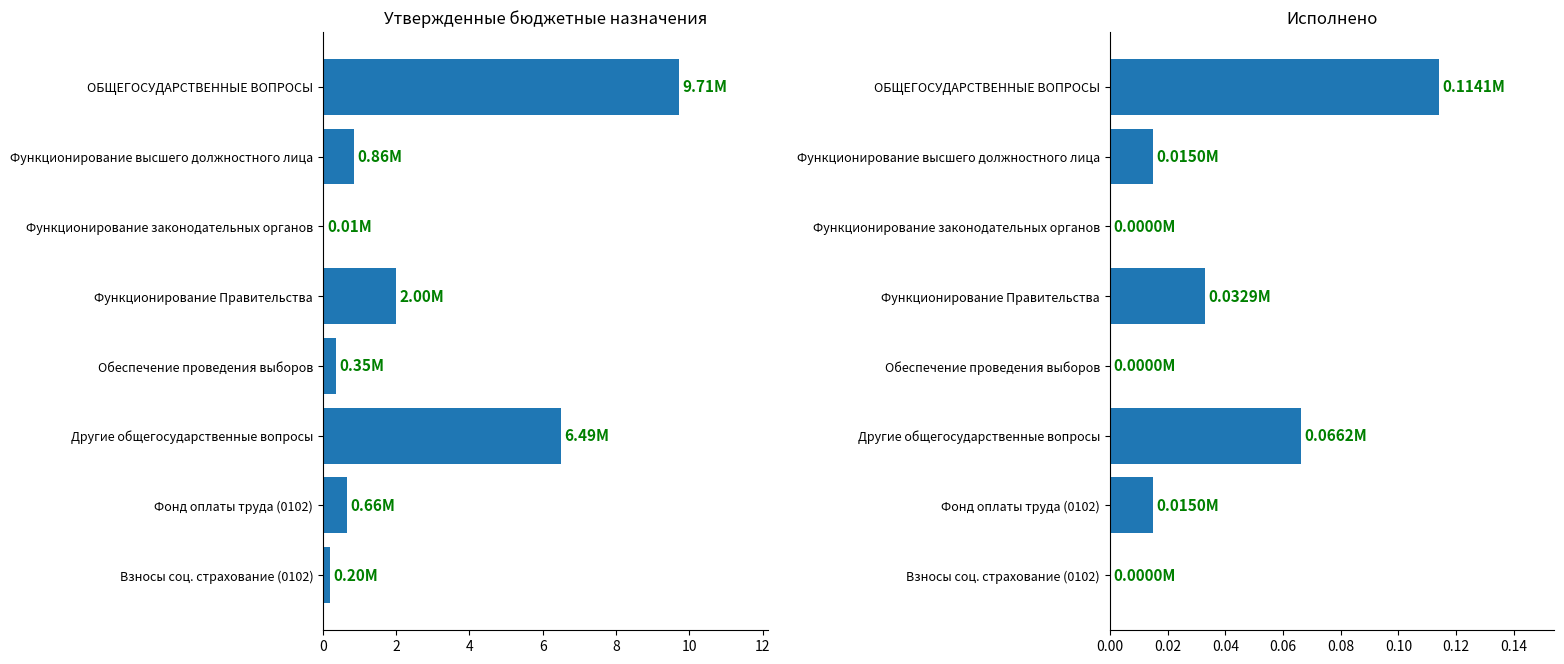

How many bars are there in each group?

2